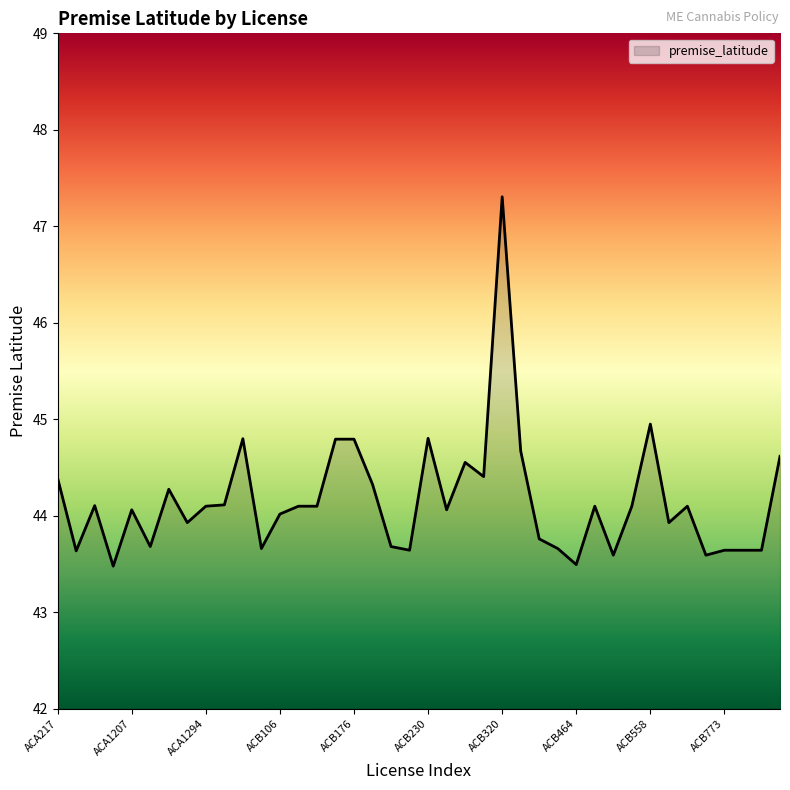

What is the smallest value displayed?

43.5